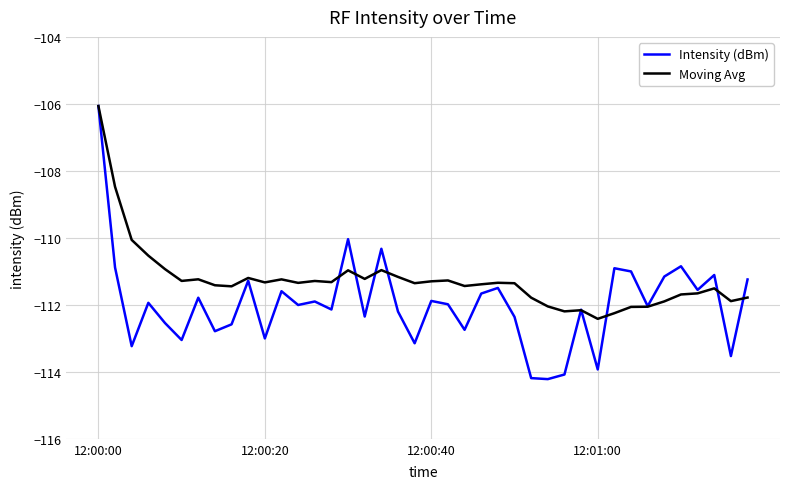

What is the sum of all Moving Avg values?

-4450.3